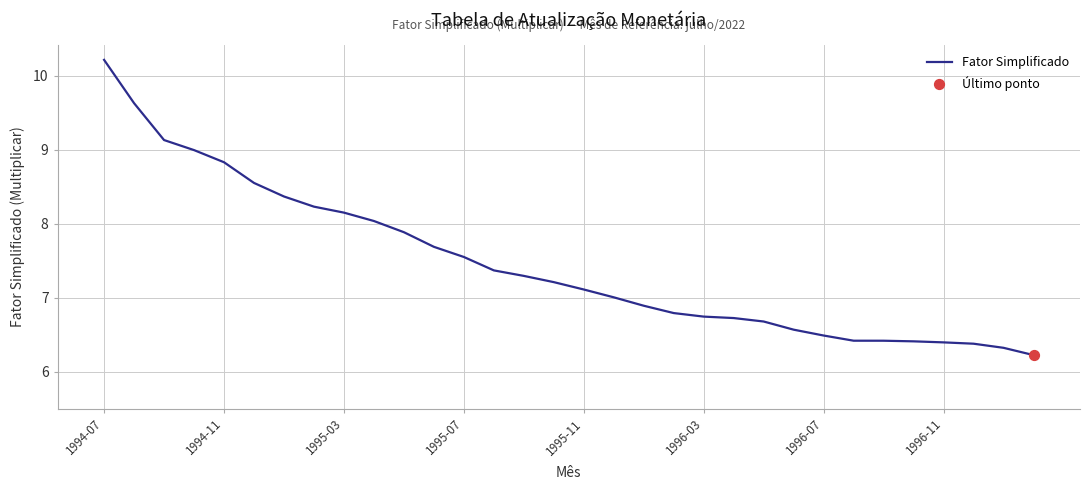

What is the maximum value shown in the chart?

10.2